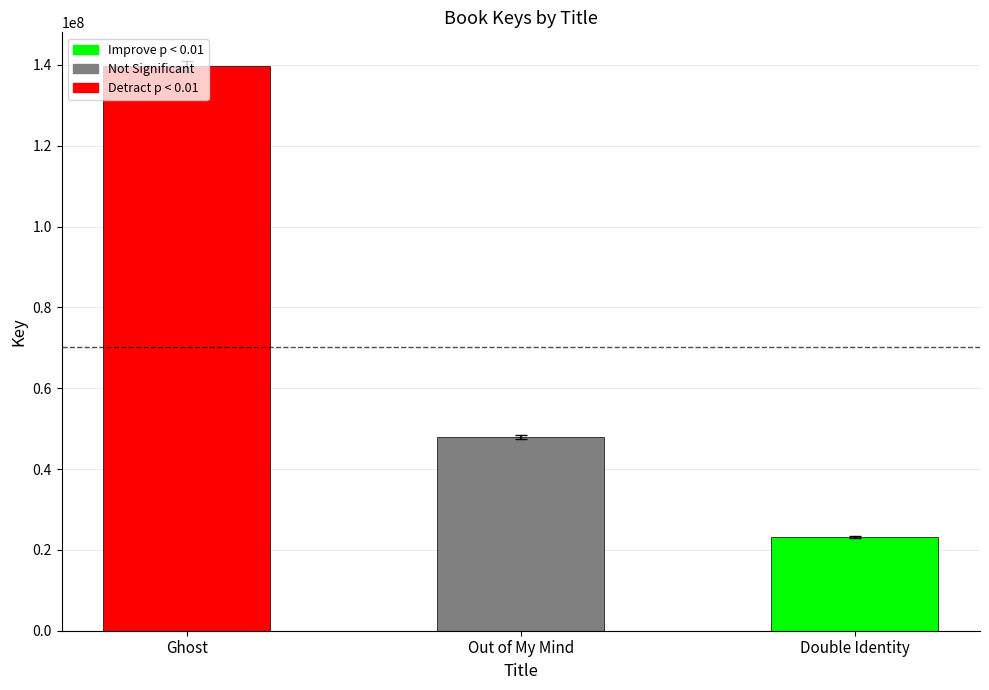

The value at Double Identity is 32946452. True or false?

False